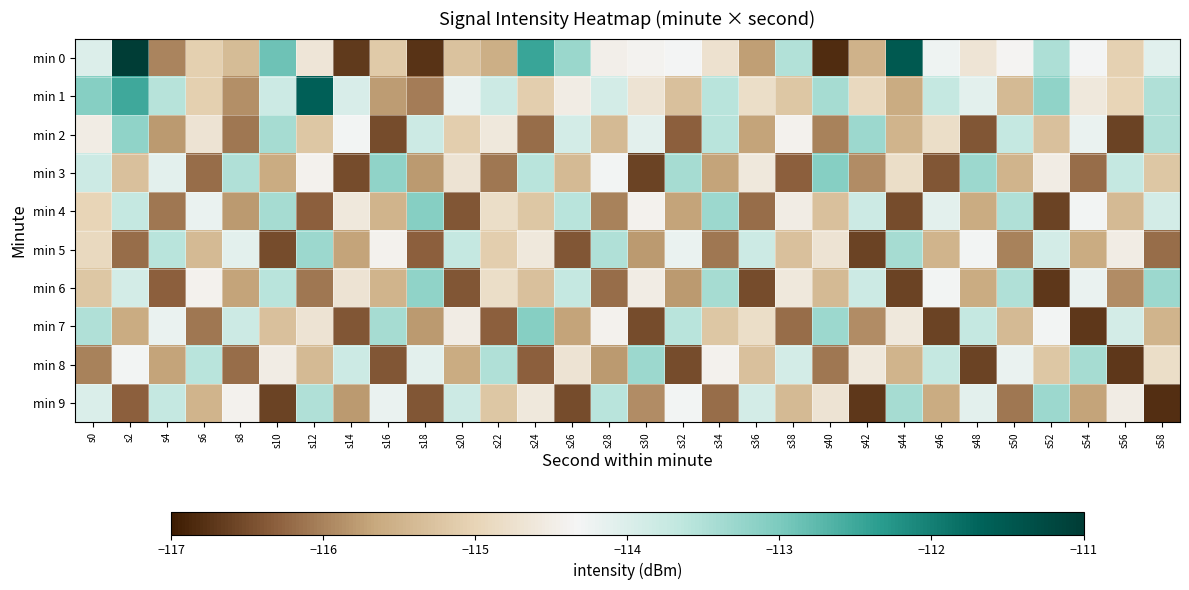

How many distinct data groups are displayed?

10